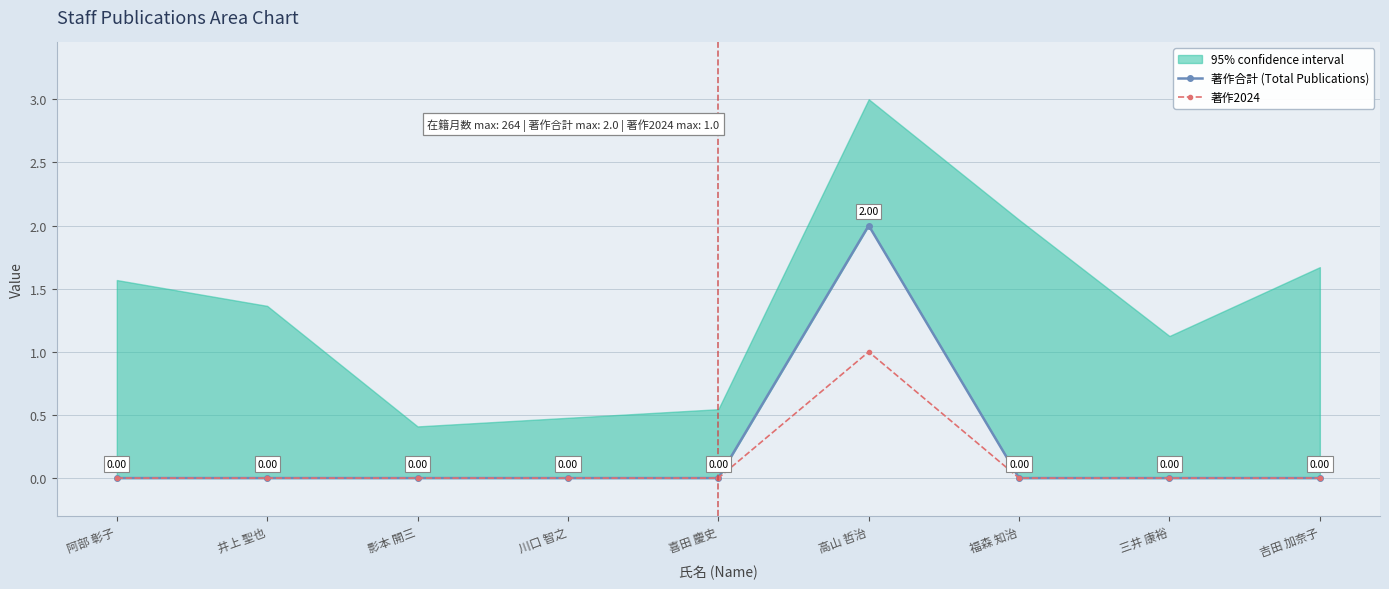

At which label does 著作2024 reach its peak?

高山 哲治